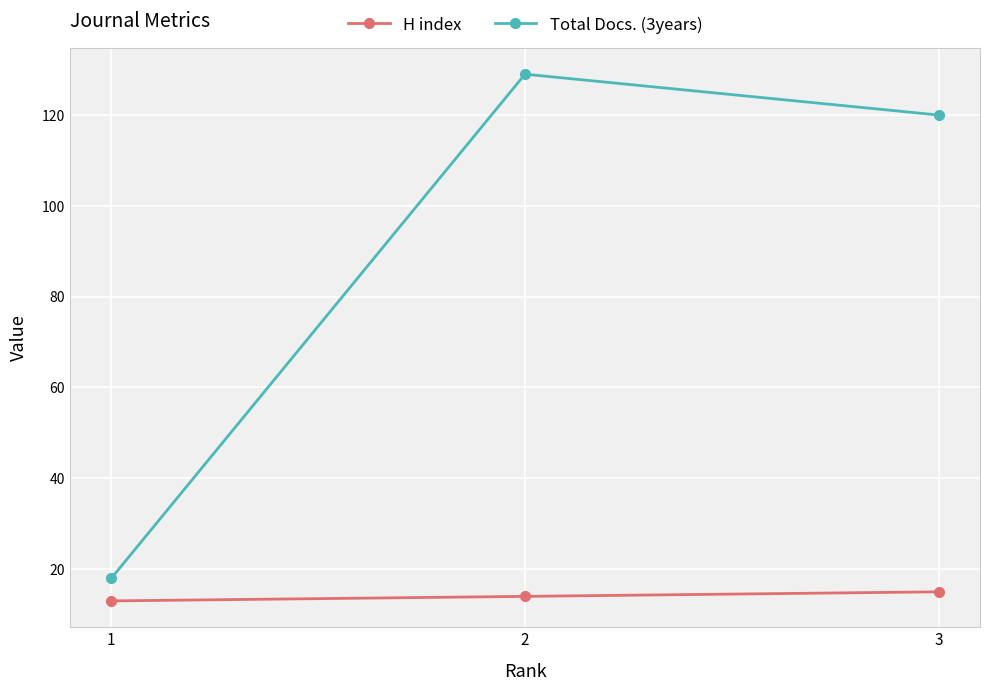

At which label does Total Docs. (3years) first exceed 120?

2